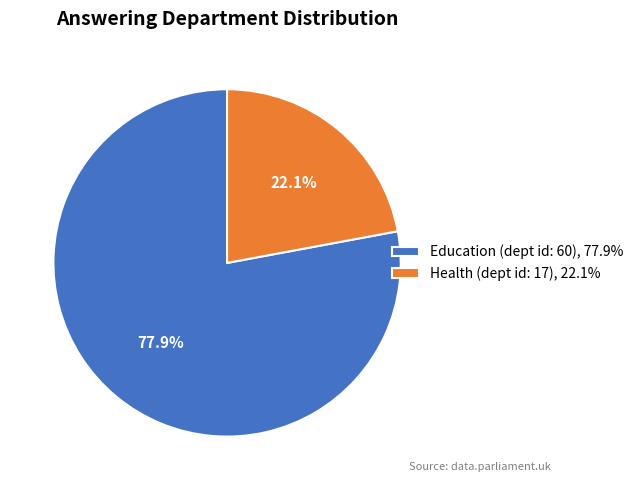

Does any single category account for the majority?

Yes